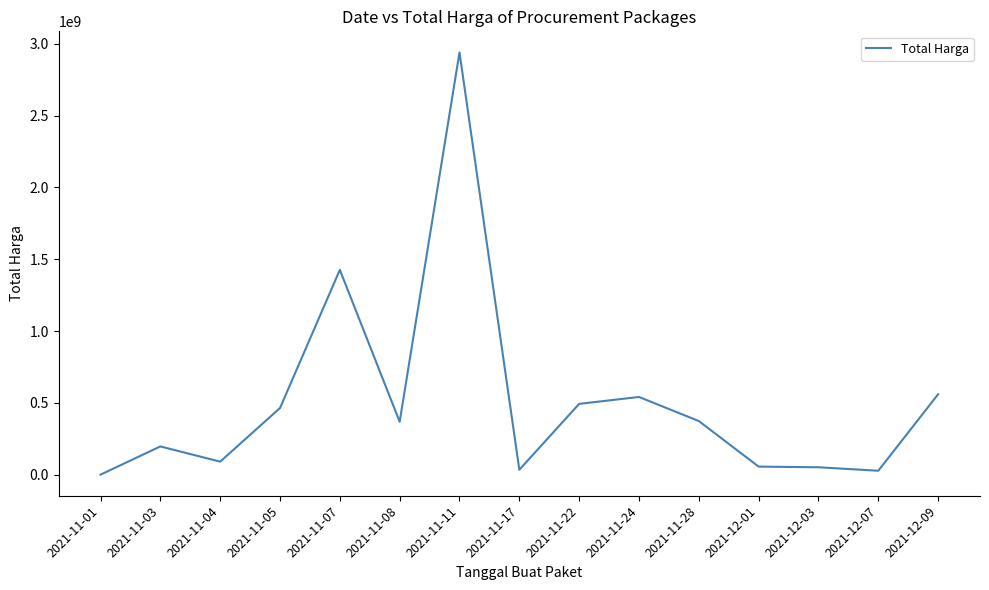

What is the difference between the maximum and minimum values?

2939099640